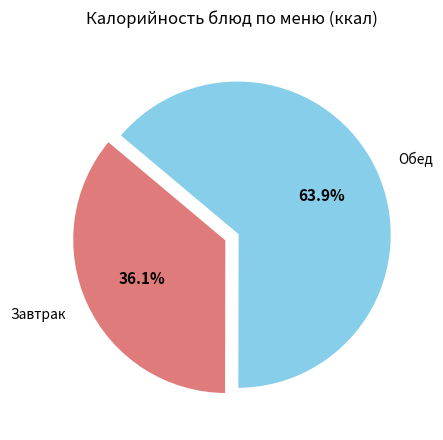

Is there a majority slice in this chart?

Yes